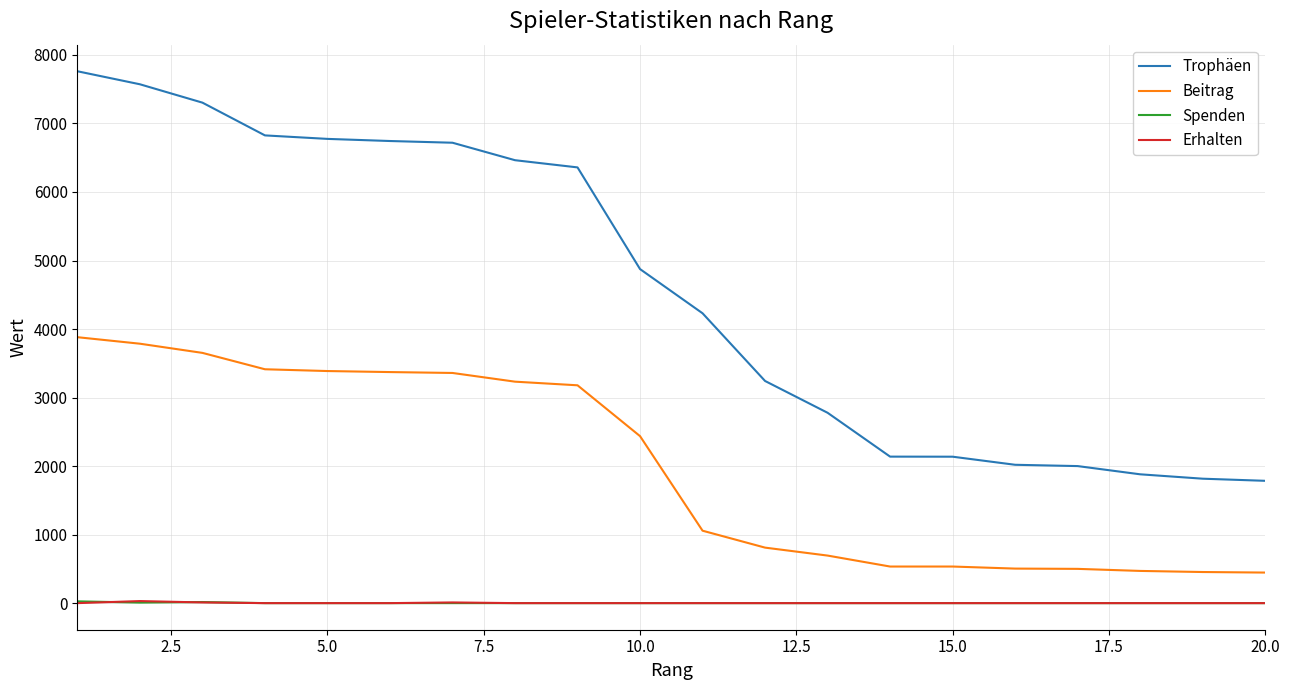

Which series has the widest spread of values?

Trophäen